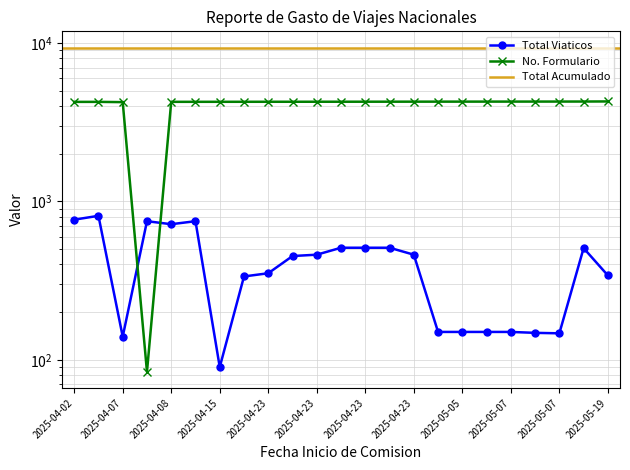

True or false: Total Viaticos has more than 2 interior local peaks.

True